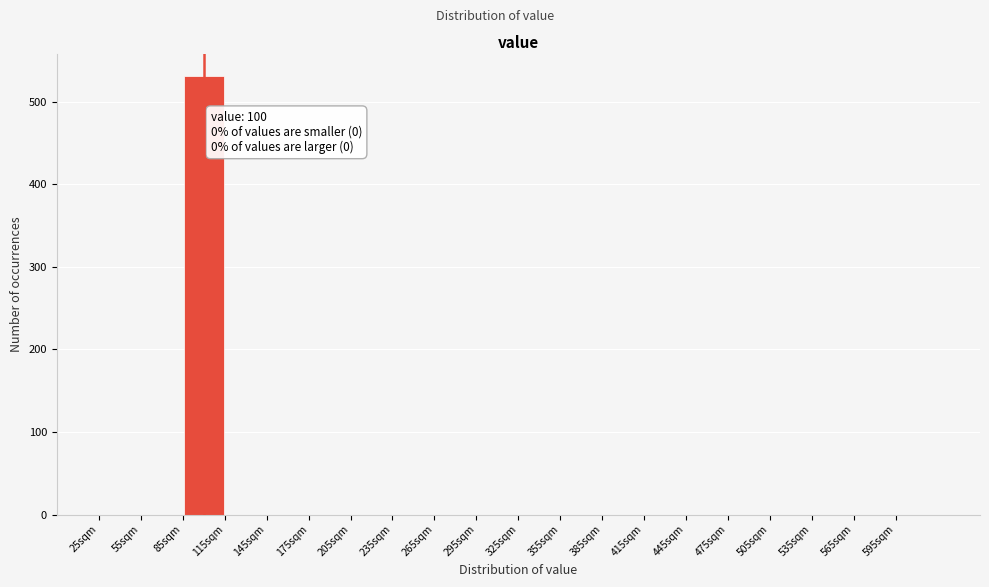

Over which range of the x-axis is the bar tallest?

85 to 115